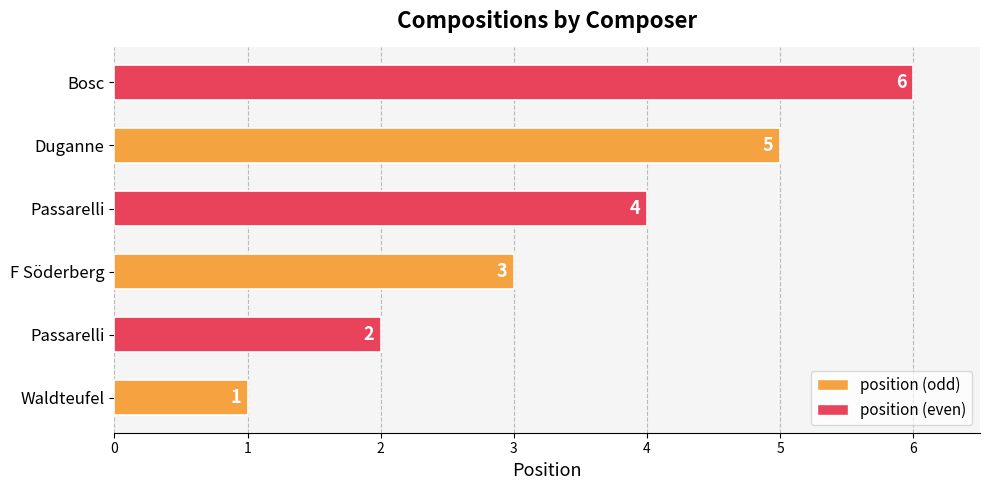

How many data points does each series have?

6